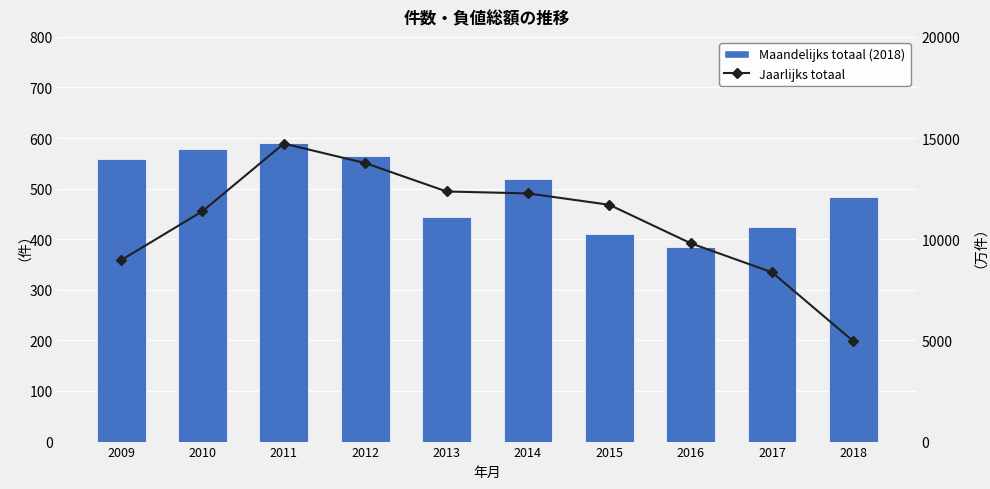

List the labels in order of Maandelijks totaal (2018) value, smallest first.

2016, 2015, 2017, 2013, 2018, 2014, 2009, 2012, 2010, 2011